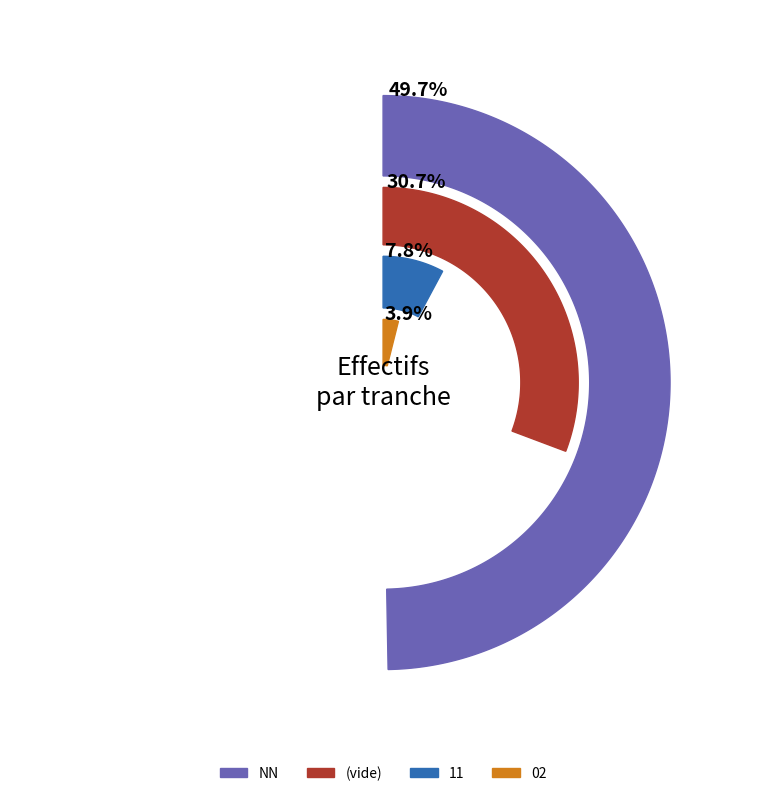

What is the total percentage of 11 and 02?

11.7%